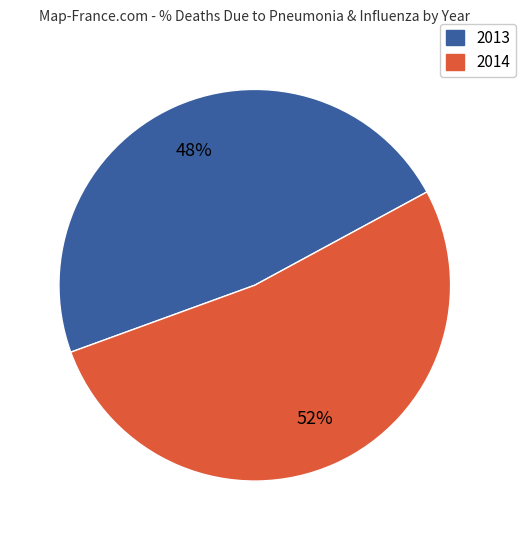

To the nearest percent, what portion does 2013 represent?

48%